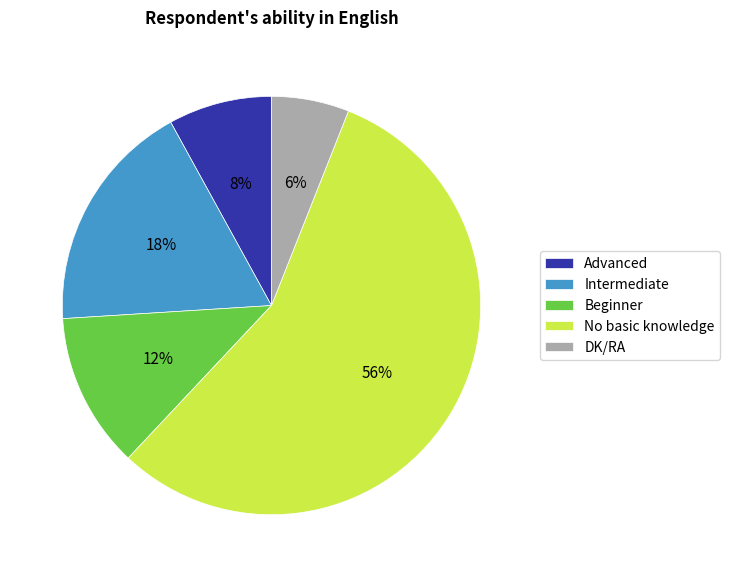

True or false: Intermediate accounts for 12% of the total.

False